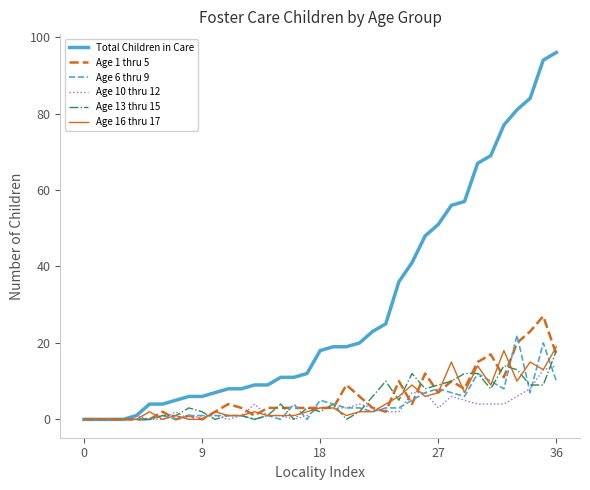

What is the maximum value shown in the chart?

96